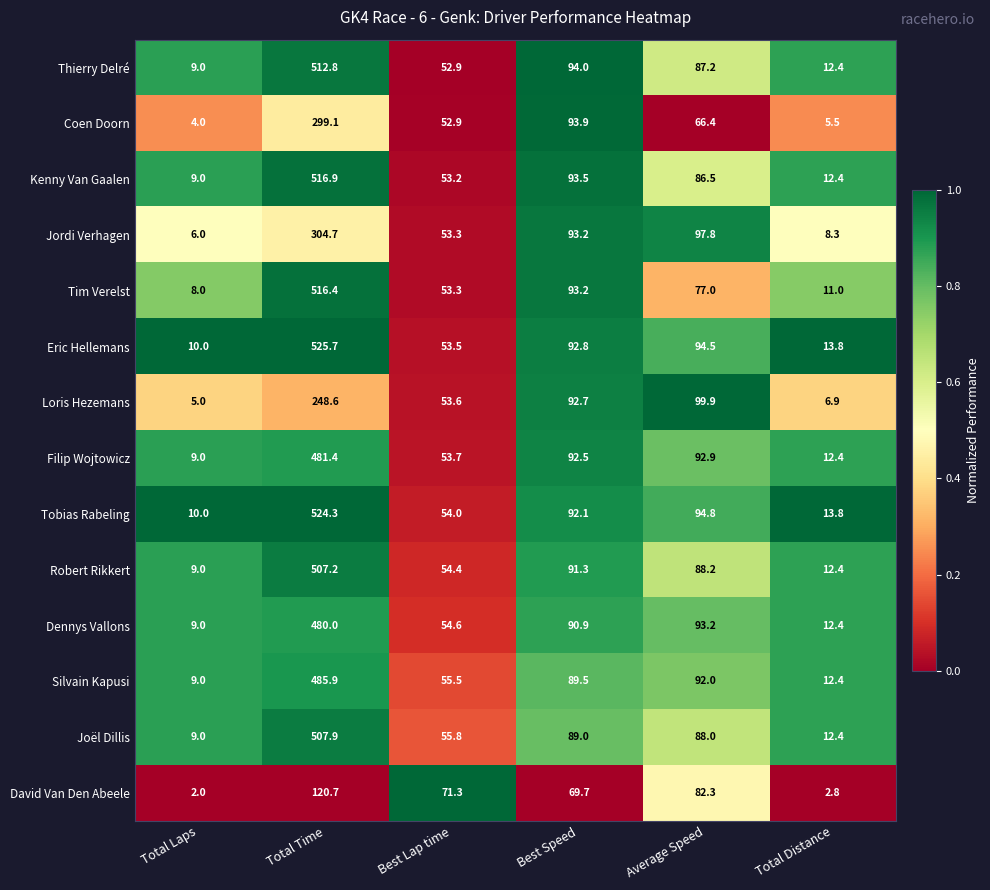

Rank the series by their maximum value, from highest to lowest.

Eric Hellemans, Tobias Rabeling, Kenny Van Gaalen, Tim Verelst, Thierry Delré, Joël Dillis, Robert Rikkert, Silvain Kapusi, Filip Wojtowicz, Dennys Vallons, Jordi Verhagen, Coen Doorn, Loris Hezemans, David Van Den Abeele